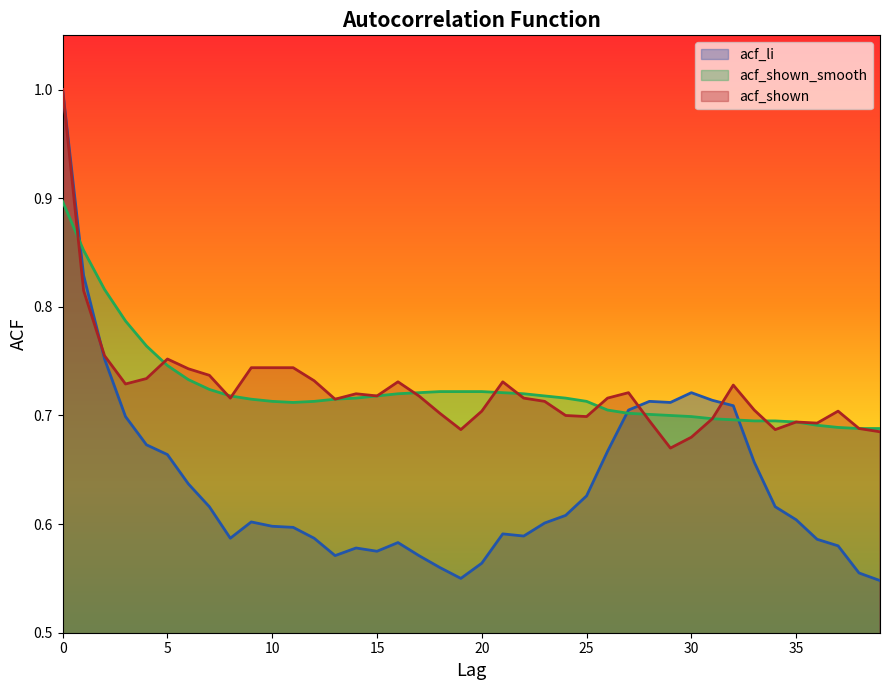

Which series changed the most between 0 and 3?

acf_li